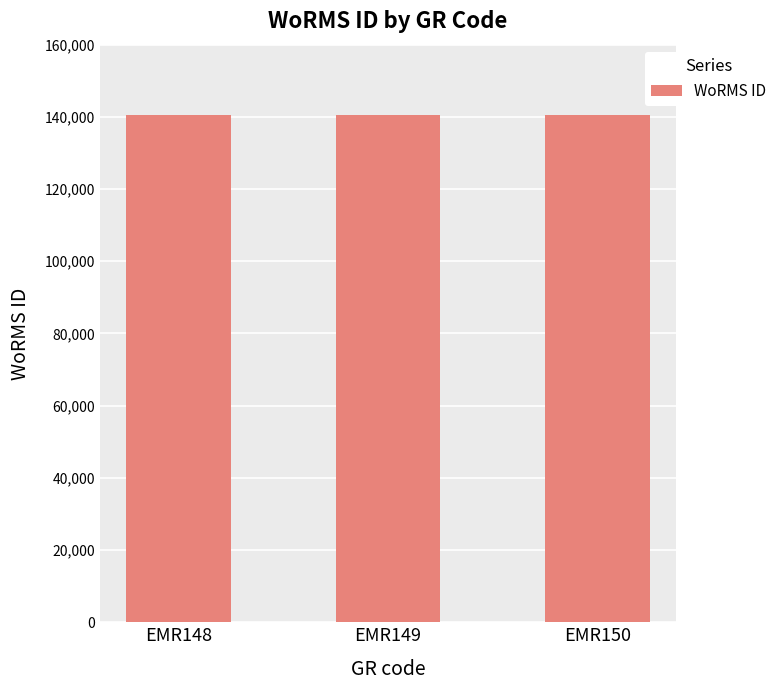

What is the smallest value displayed?

140510